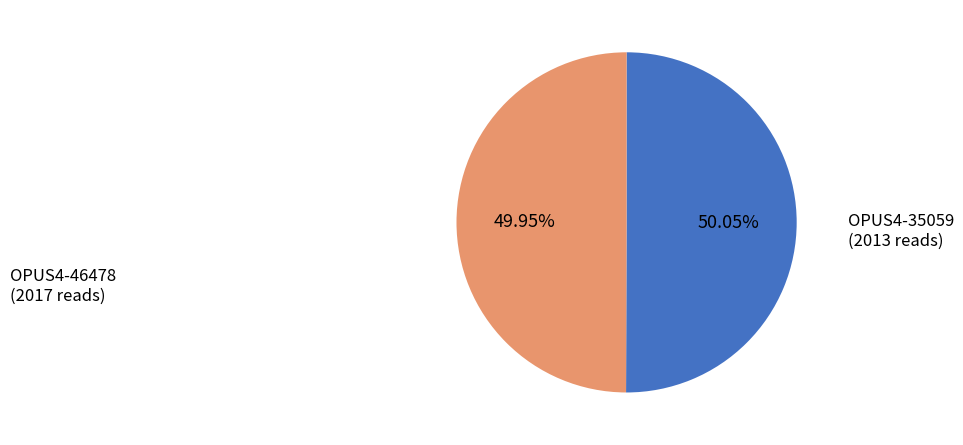

What percentage is the OPUS4-46478 slice, to the nearest percent?

50%